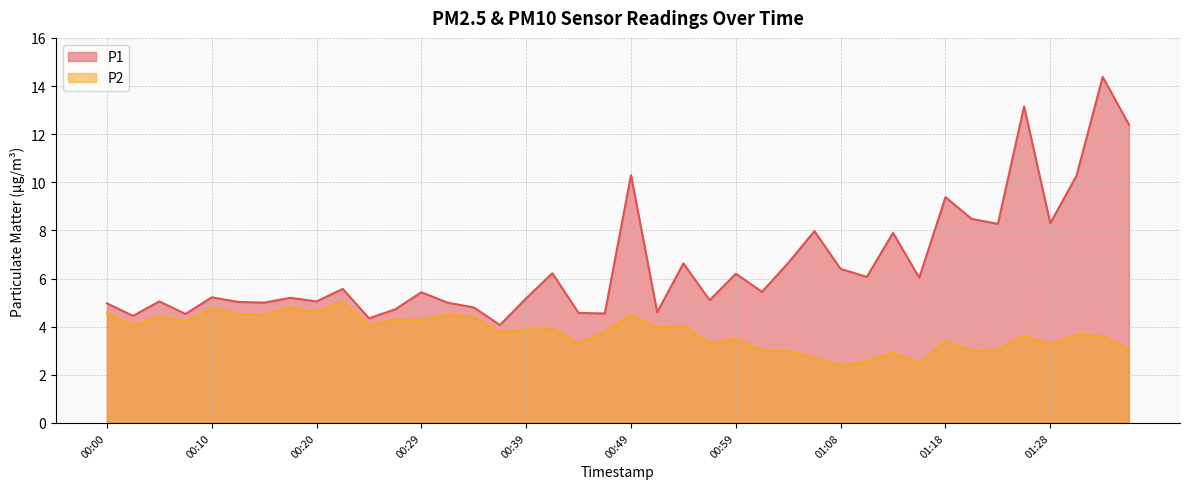

What is the value of the P1 point at the 19th from the left?

4.6